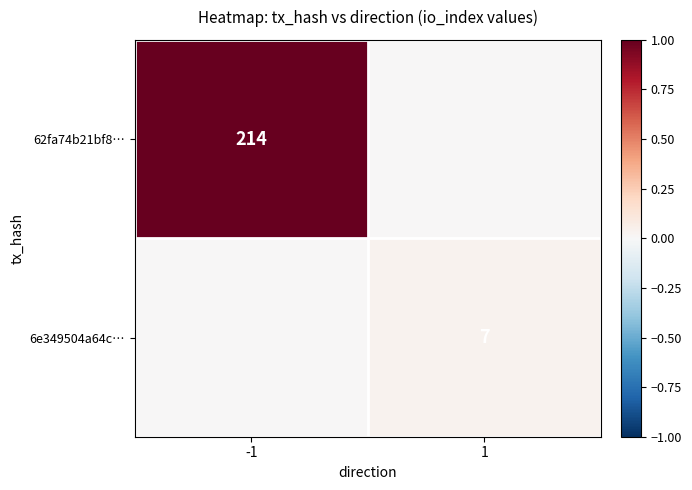

The 62fa74b21bf8… series shows 0.5 at -1. True or false?

False